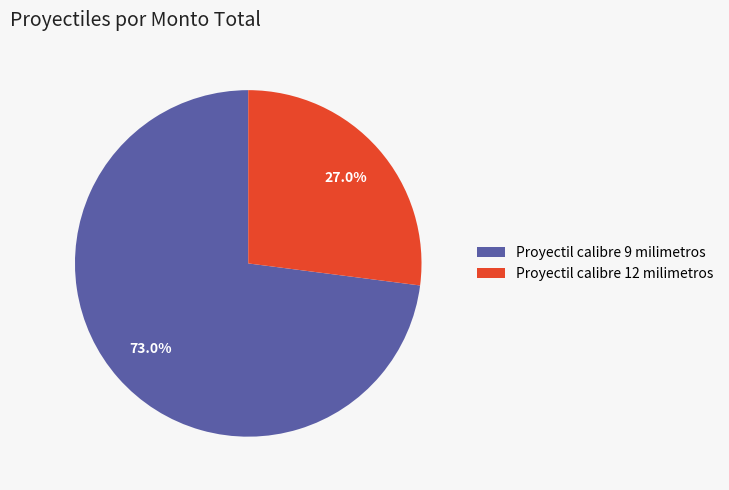

True or false: Proyectil calibre 9 milimetros accounts for 73% of the total.

True